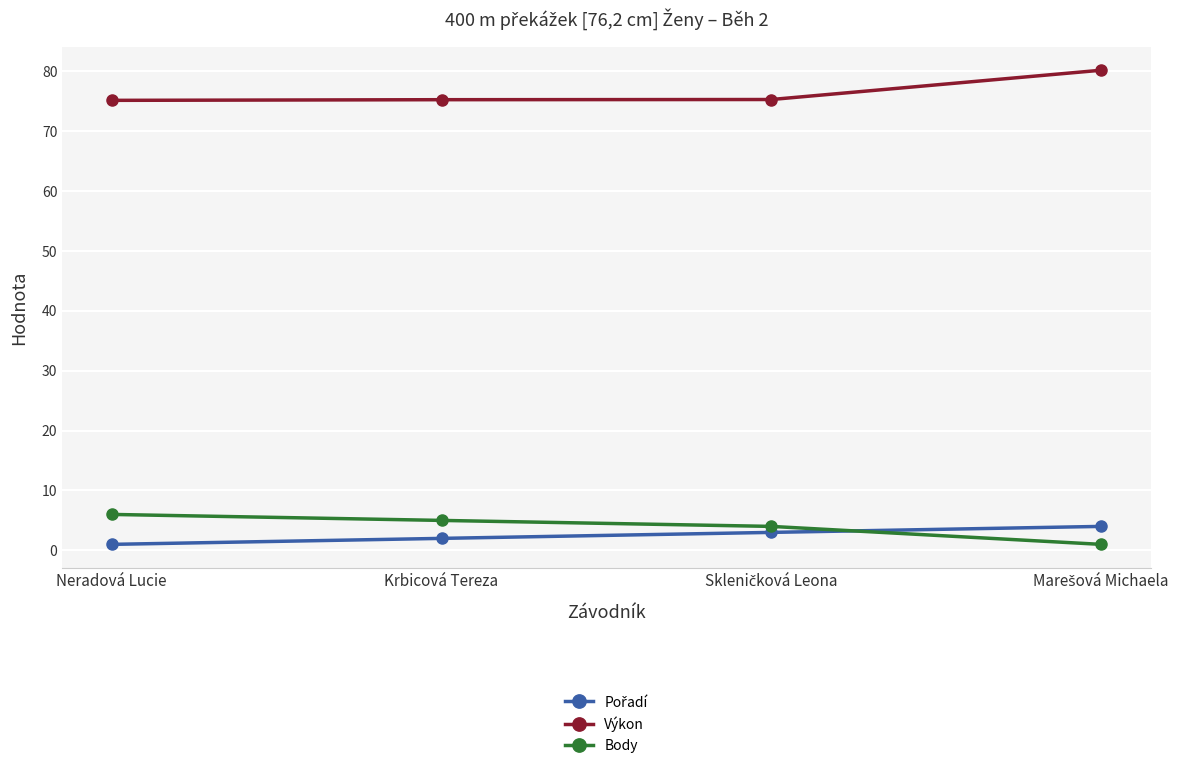

What is the sum of all Body values?

16.0